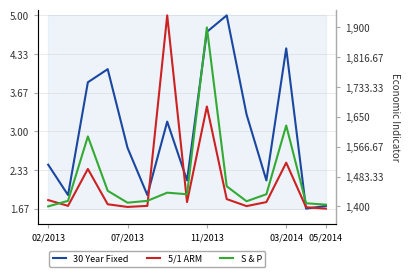

How many interior local peaks does the 5/1 ARM series have?

4